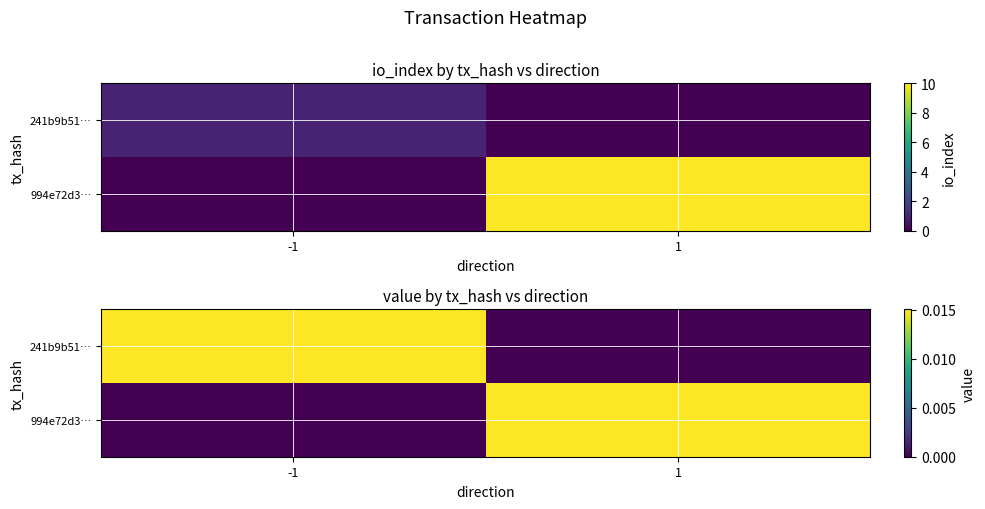

At which category is the sum across all series the highest?

-1